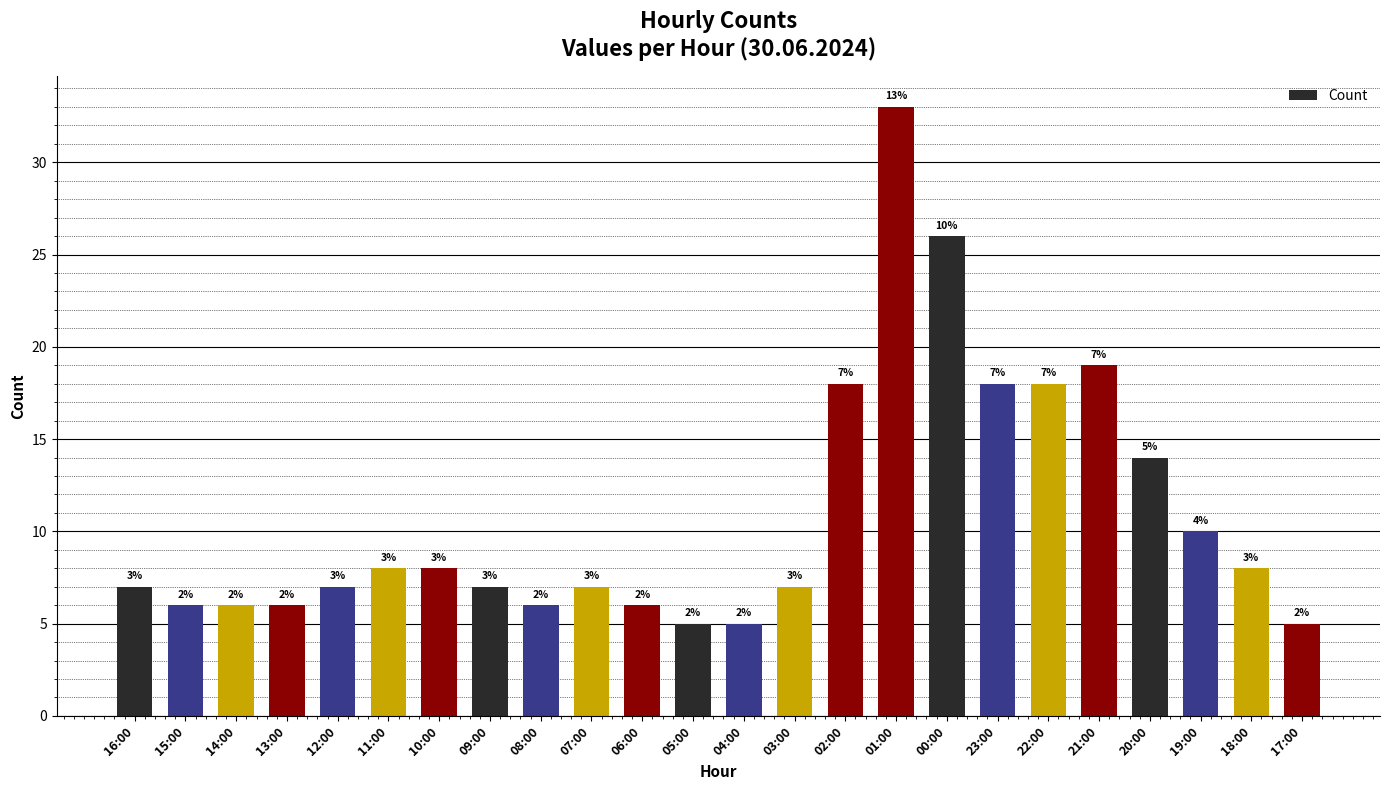

Are the bars horizontal?

No